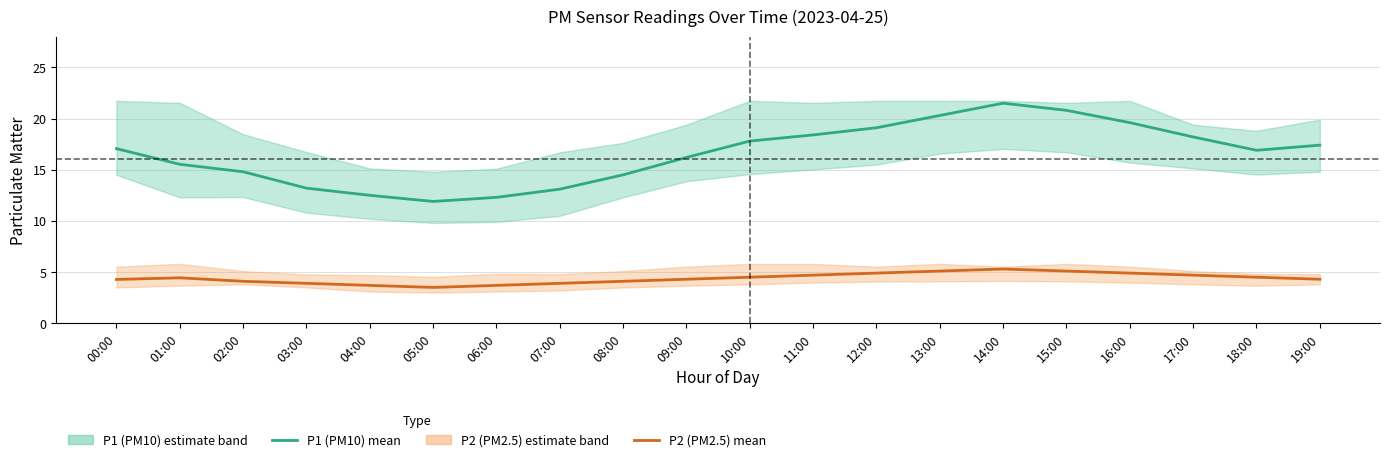

Which series has the widest spread of values?

P1 (PM10) estimate